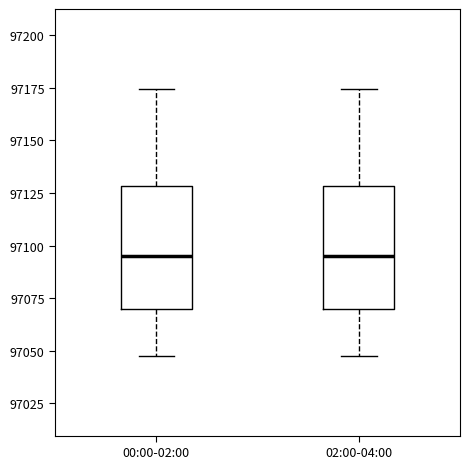

Where is the upper edge of the box for 00:00-02:00 on the y-axis? The values are not printed on the chart, so give them approximately, as read against the axis.

97130